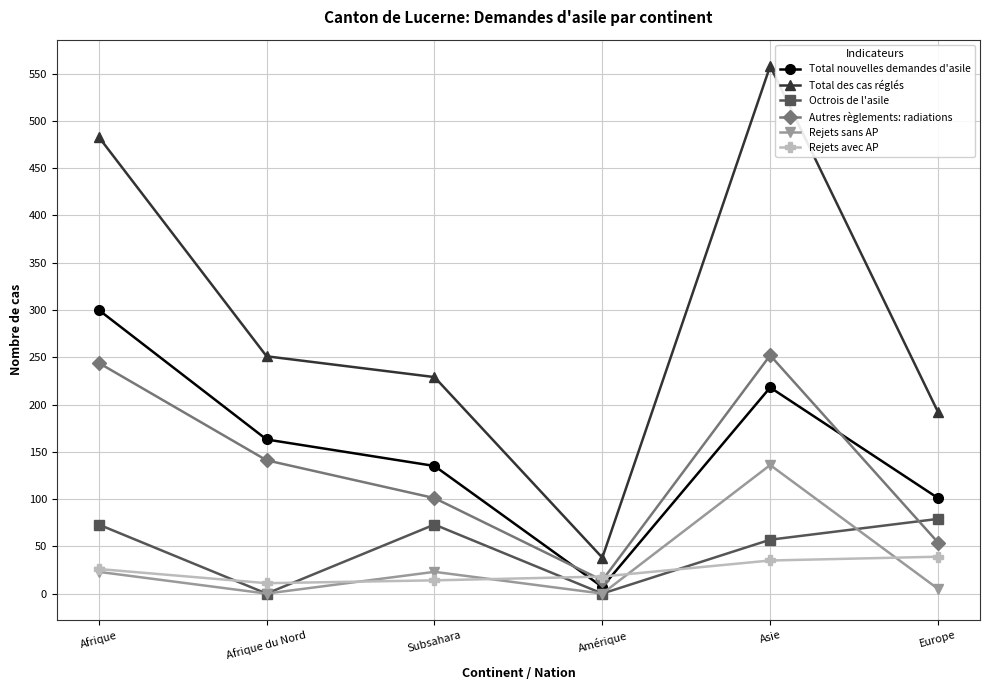

Where is the first local maximum for Rejets sans AP?

Subsahara